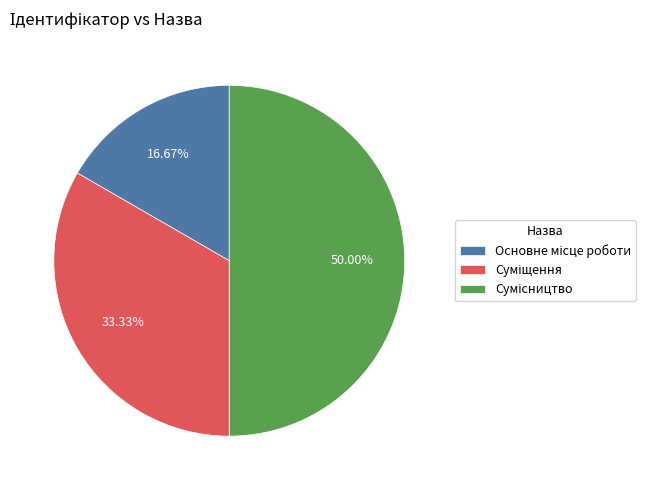

Count the number of slices in the pie.

3